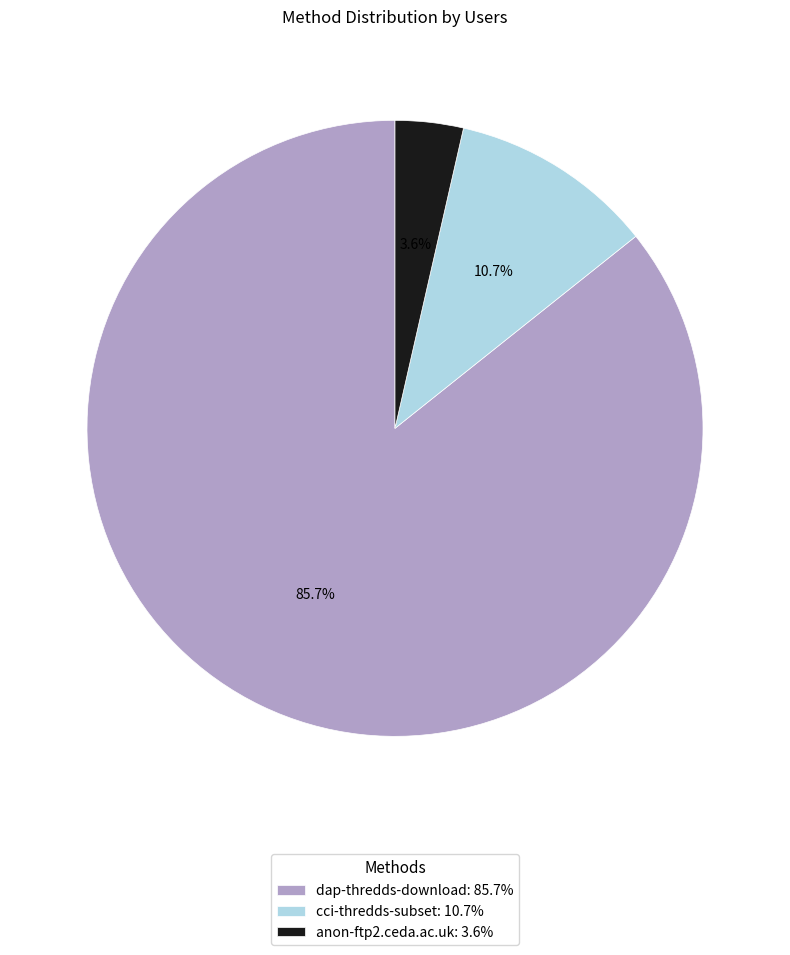

Count the number of slices in the pie.

3